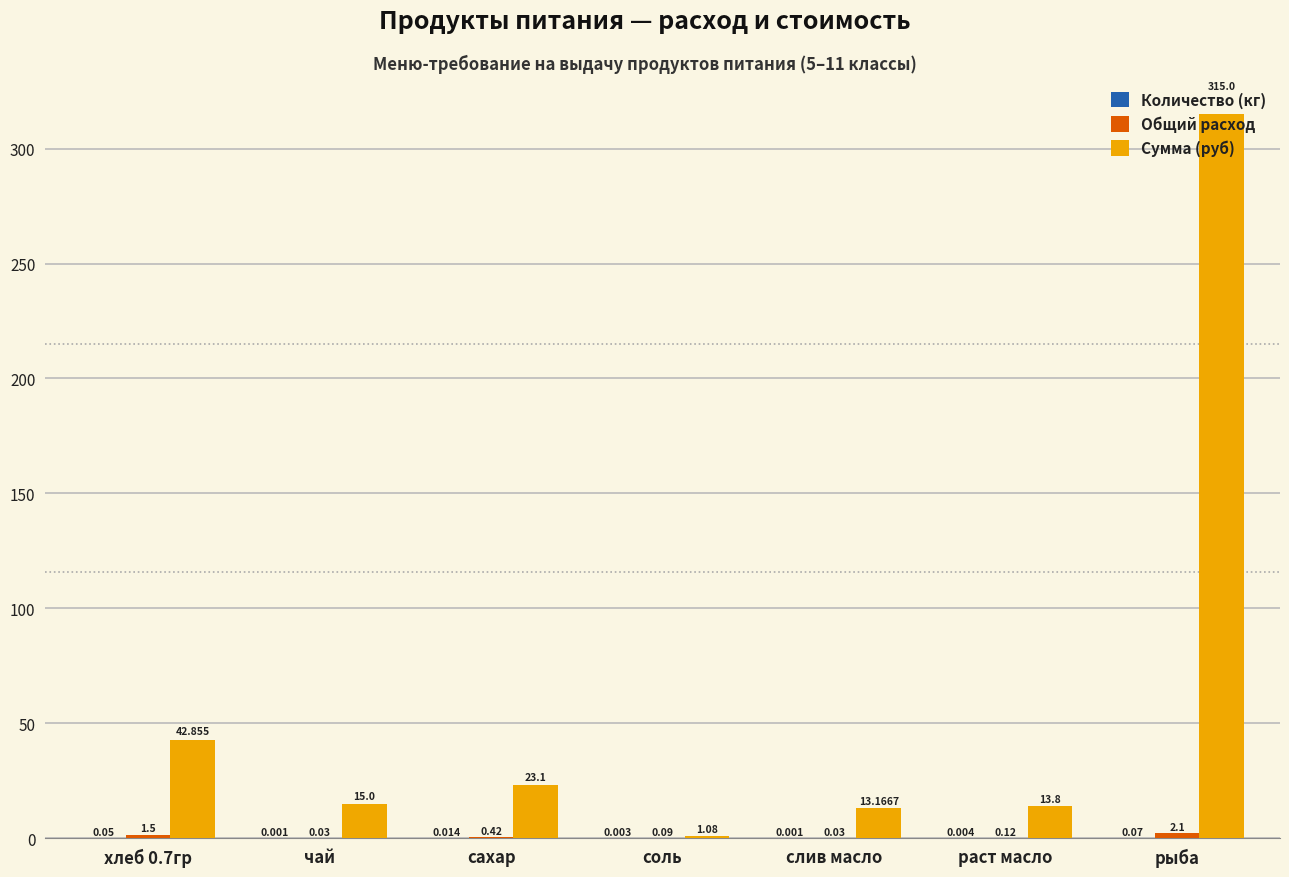

Which series has the largest total across all categories?

Сумма (руб)